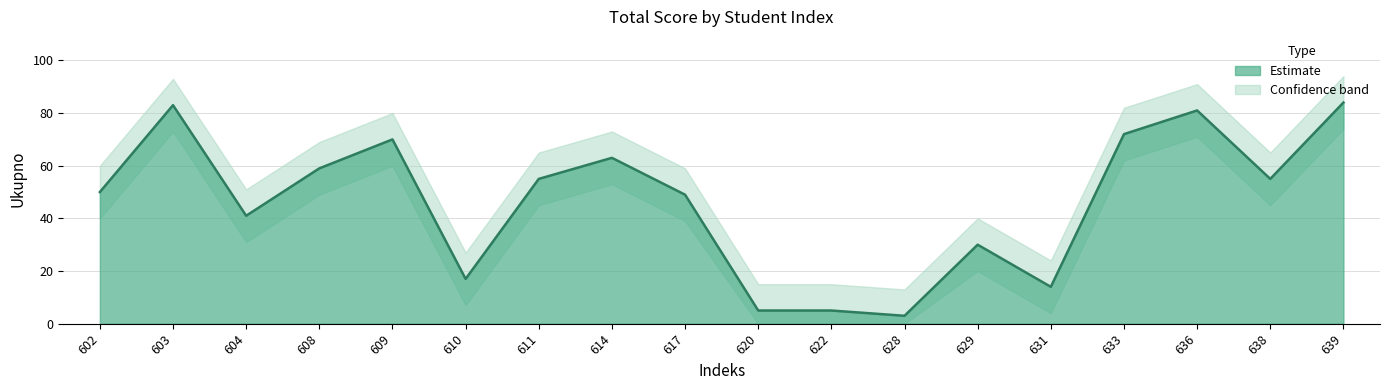

Where is Lower nearest to the value 37?

617